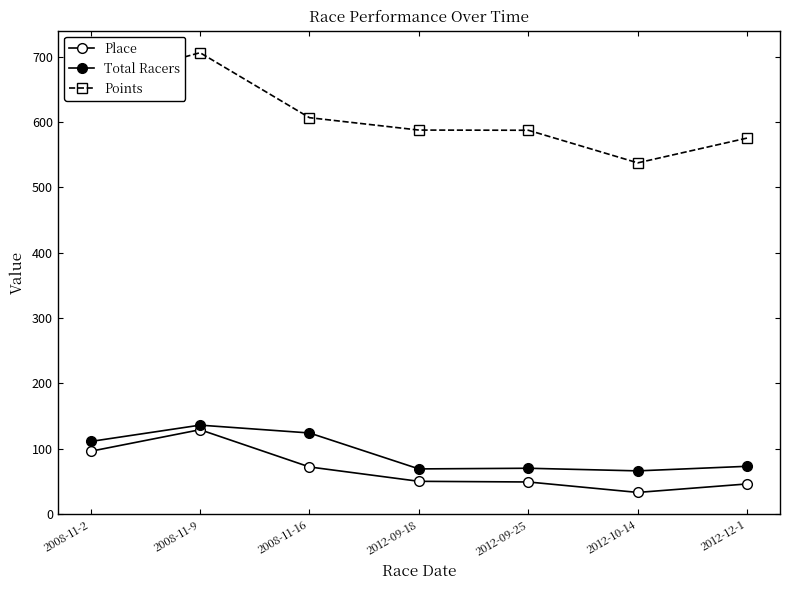

At which label does Place reach its minimum?

2012-10-14